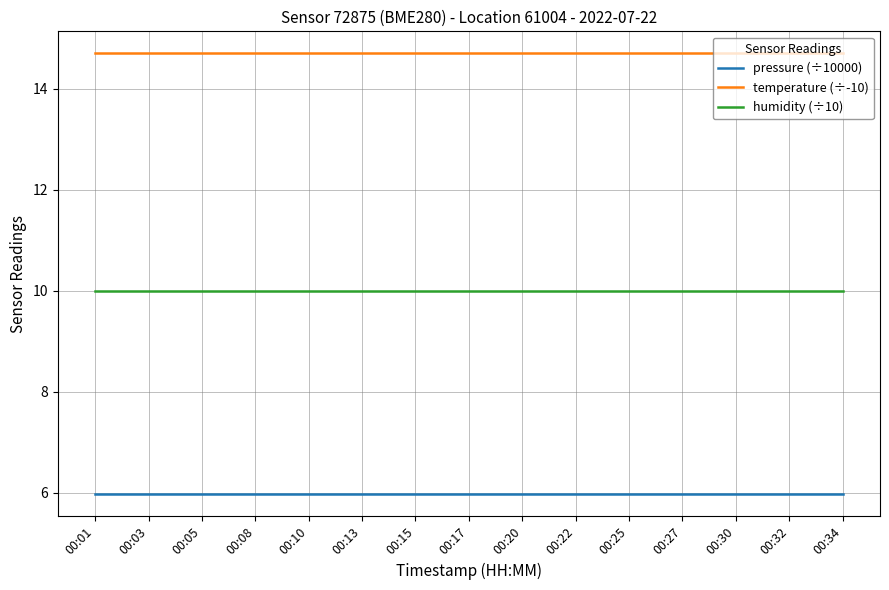

How many categories are shown in the chart?

15